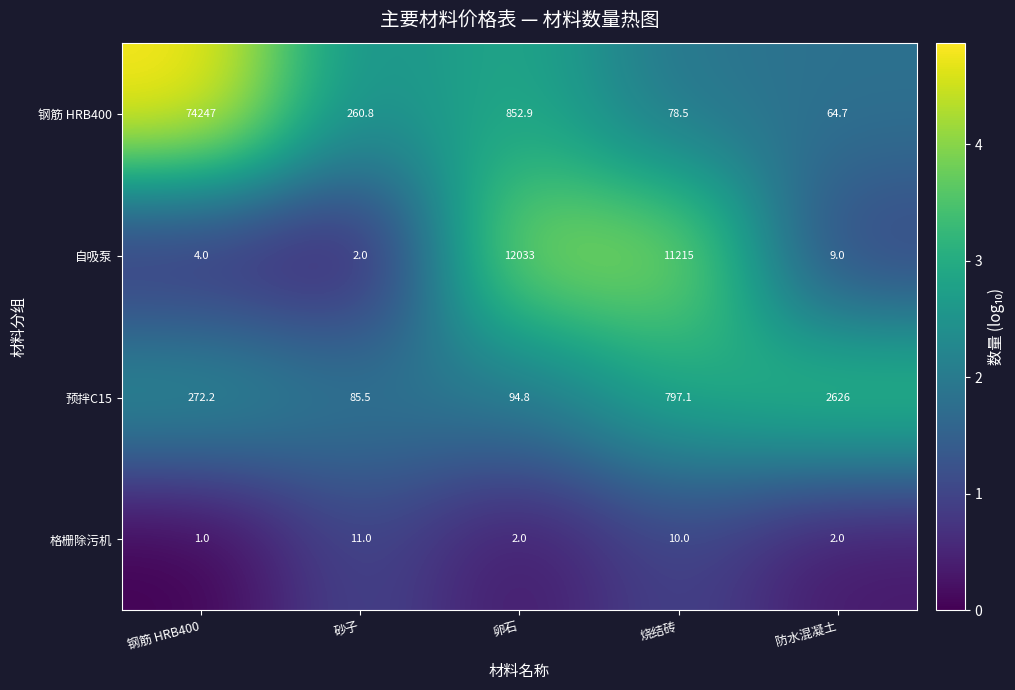

What is the difference between the highest and lowest values at 卵石?

12031.0